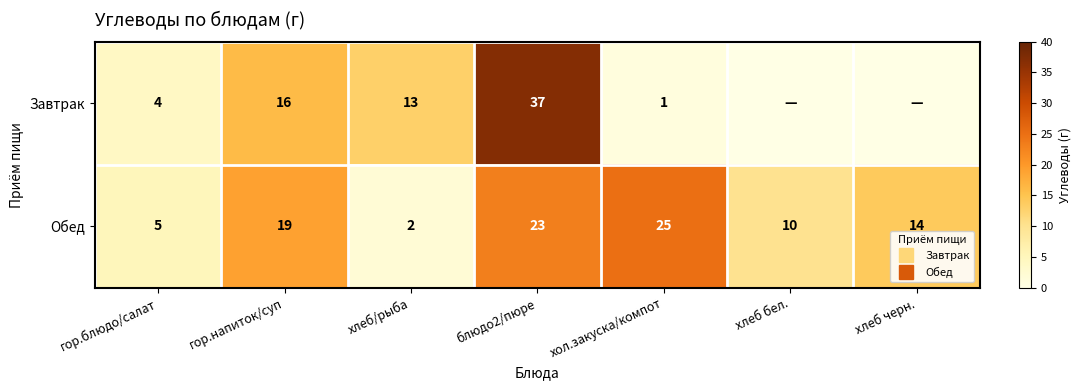

Between хлеб бел. and гор.напиток/суп, which is larger?

гор.напиток/суп